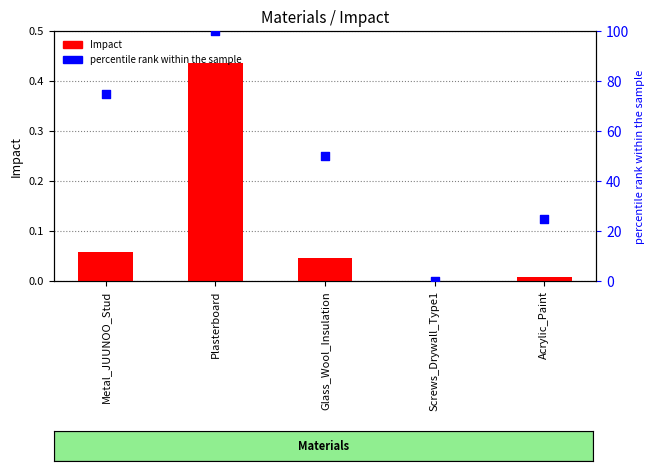

Which series reaches the minimum Y coordinate?

percentile rank within the sample